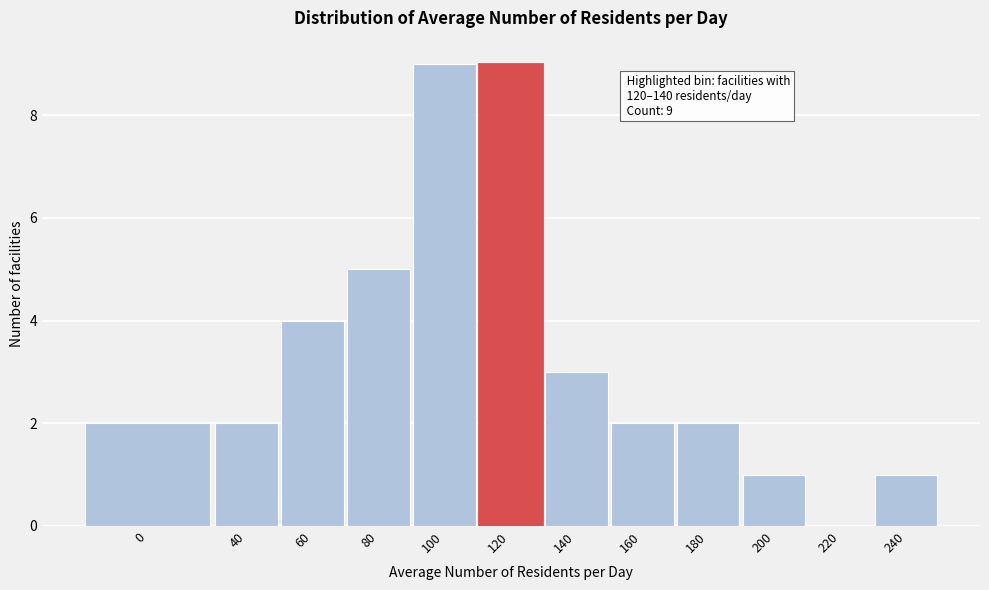

Reading left to right, extract all data points from this chart.

0=2	40=2	60=4	80=5	100=9	120=9	140=3	160=2	180=2	200=1	220=0	240=1